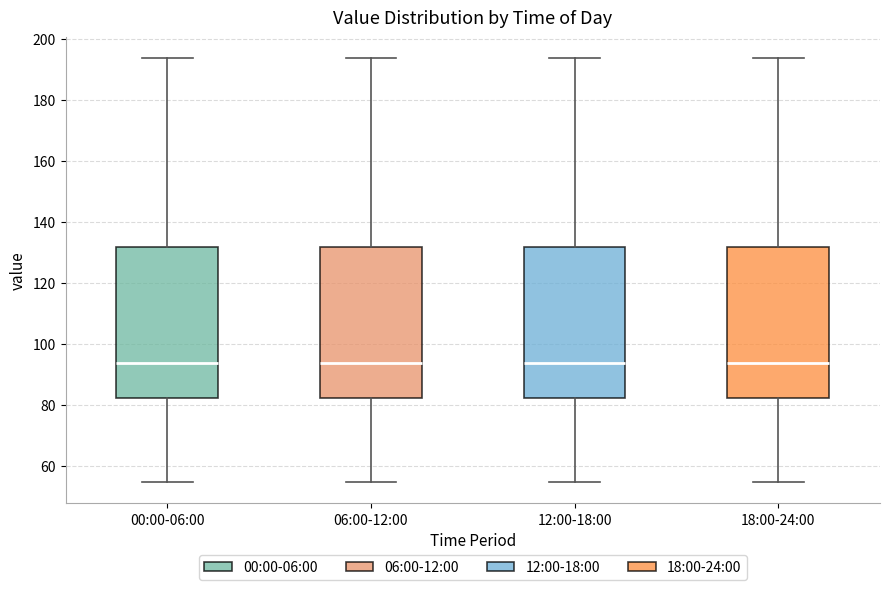

Reading left to right, transcribe this box plot: for each box, give where its median line is, the range the box spans, and where its two whiskers end, as read against the y-axis. The values are not printed on the chart, so give them approximately, as read against the axis.

00:00-06:00: median 94, box 82 to 132, whiskers 54 to 194
06:00-12:00: median 94, box 82 to 132, whiskers 54 to 194
12:00-18:00: median 94, box 82 to 132, whiskers 54 to 194
18:00-24:00: median 94, box 82 to 132, whiskers 54 to 194